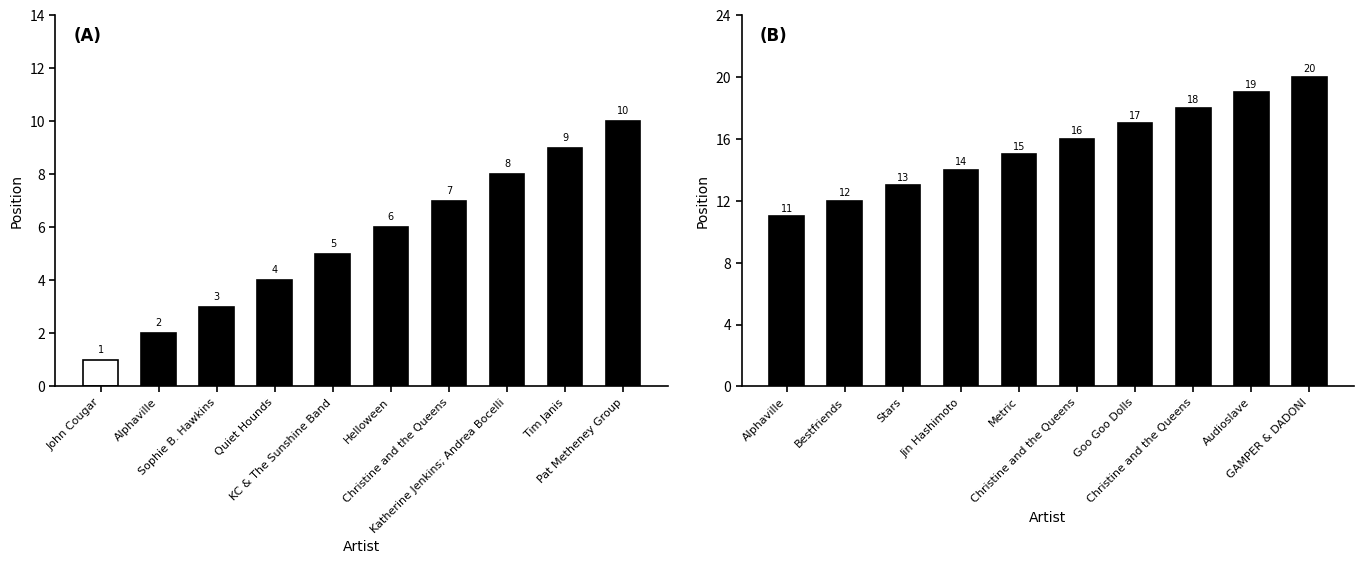

What position from the right is Tim Janis?

2